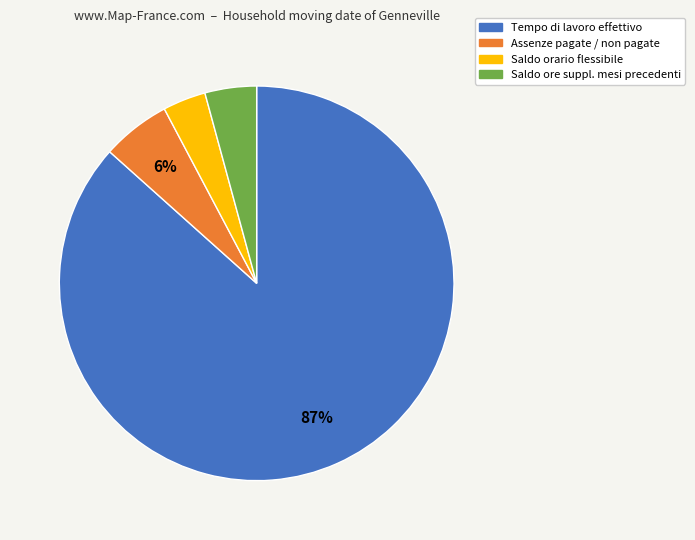

Does any single category account for the majority?

Yes